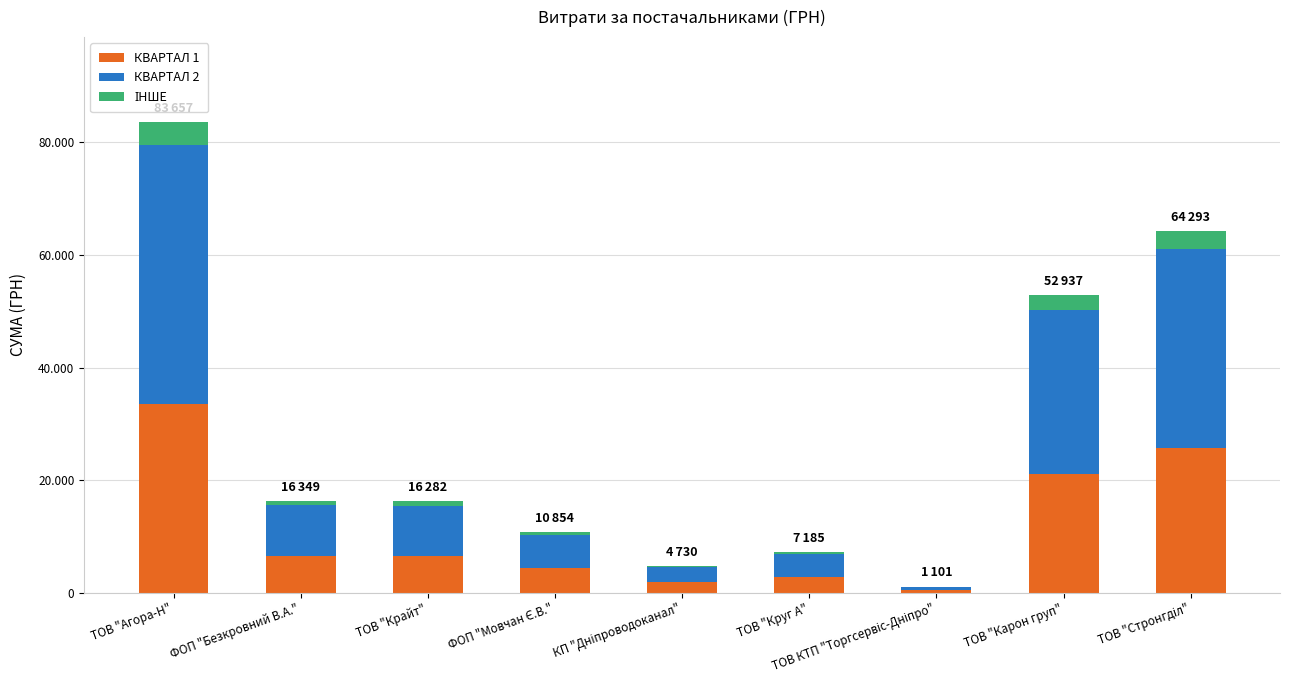

Which series has the largest total across all categories?

КВАРТАЛ 2